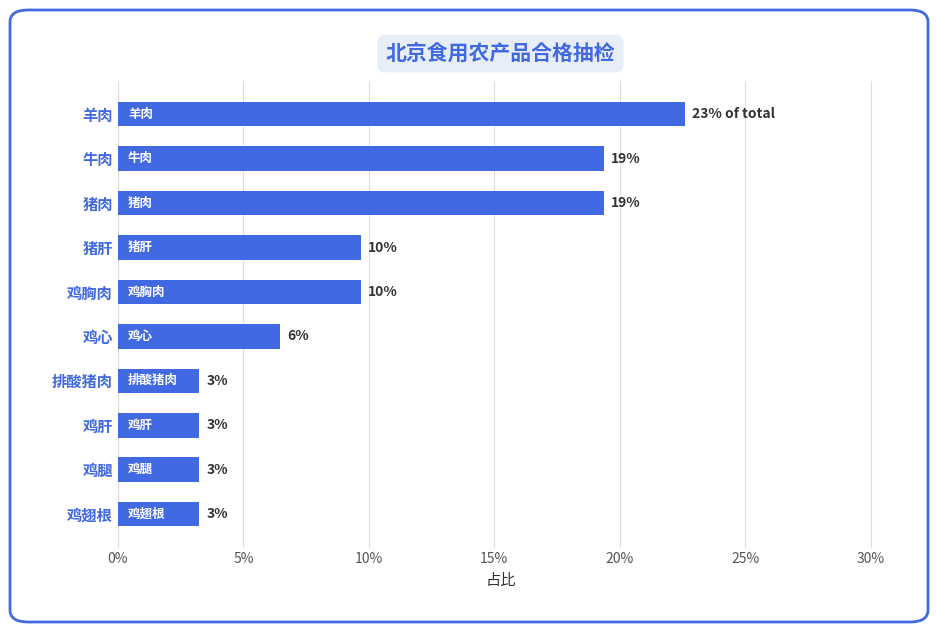

How many bars are there in total?

10